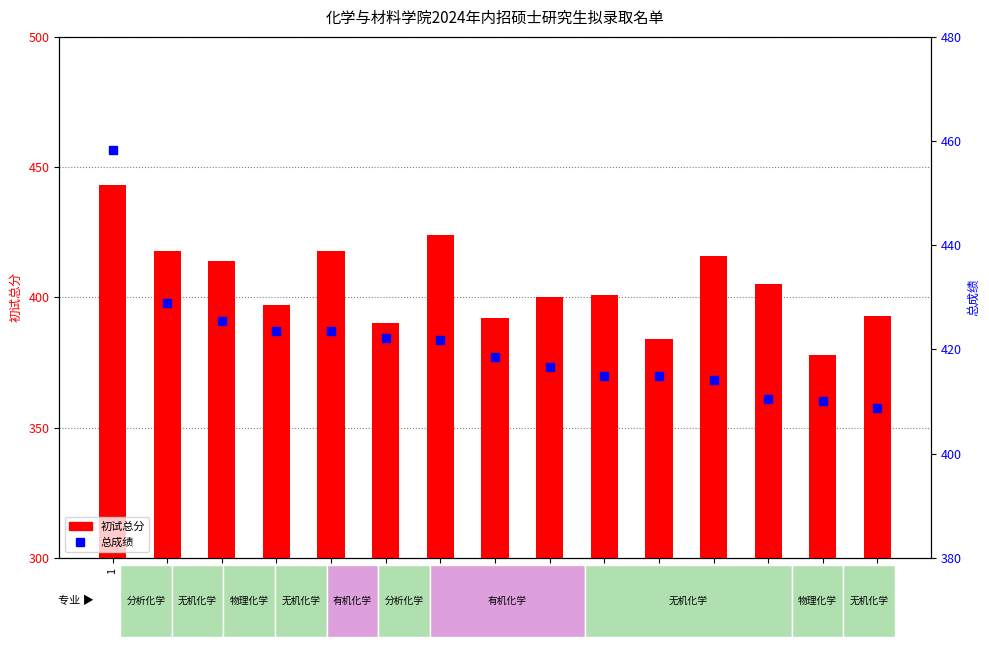

What is the highest value of the 总成绩 series?

458.2